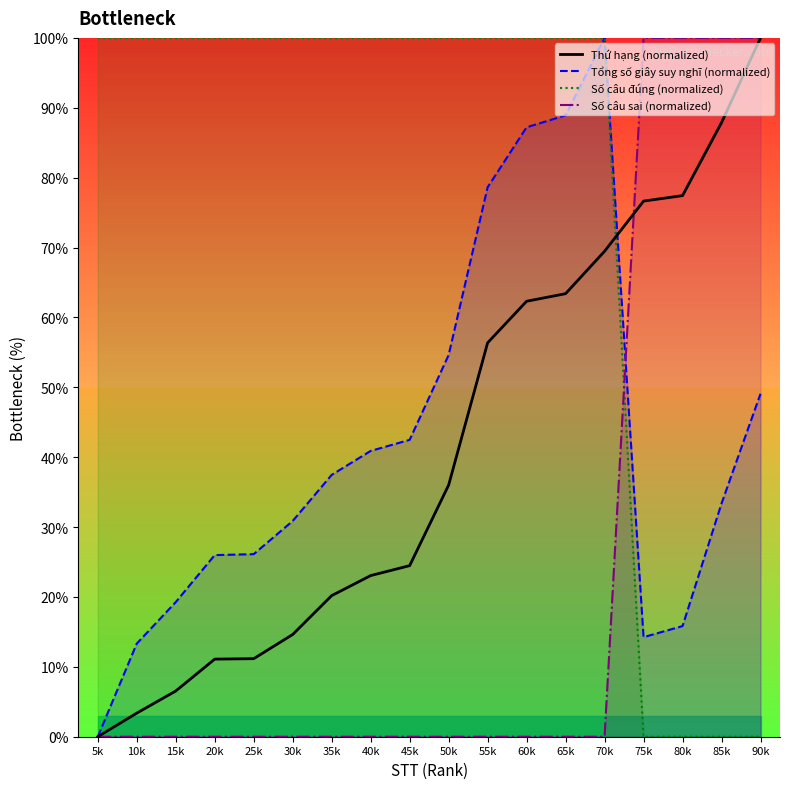

What is the value of the 10th point from the left?

36.0